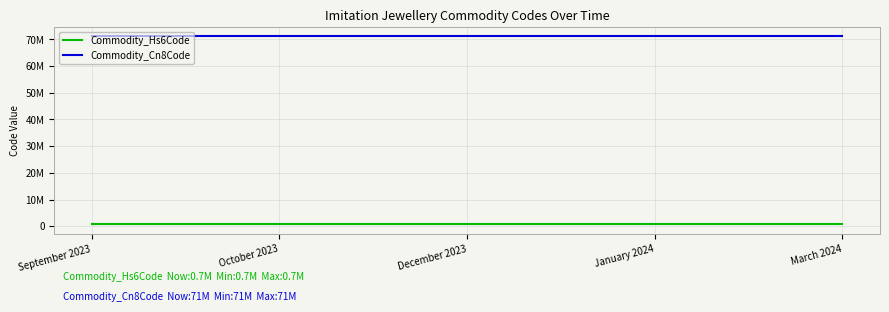

What is the label of the 4th point from the right?

October 2023